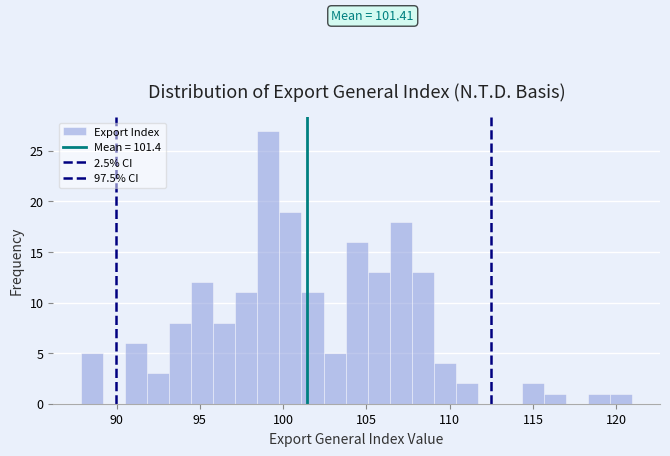

Around what value on the x-axis is the tallest bar? Give the approximate position of its centre, as read against the axis.

99.0